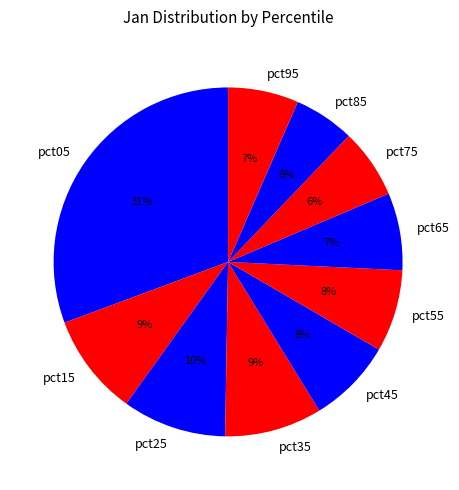

Between pct95 and pct05, which is larger?

pct05